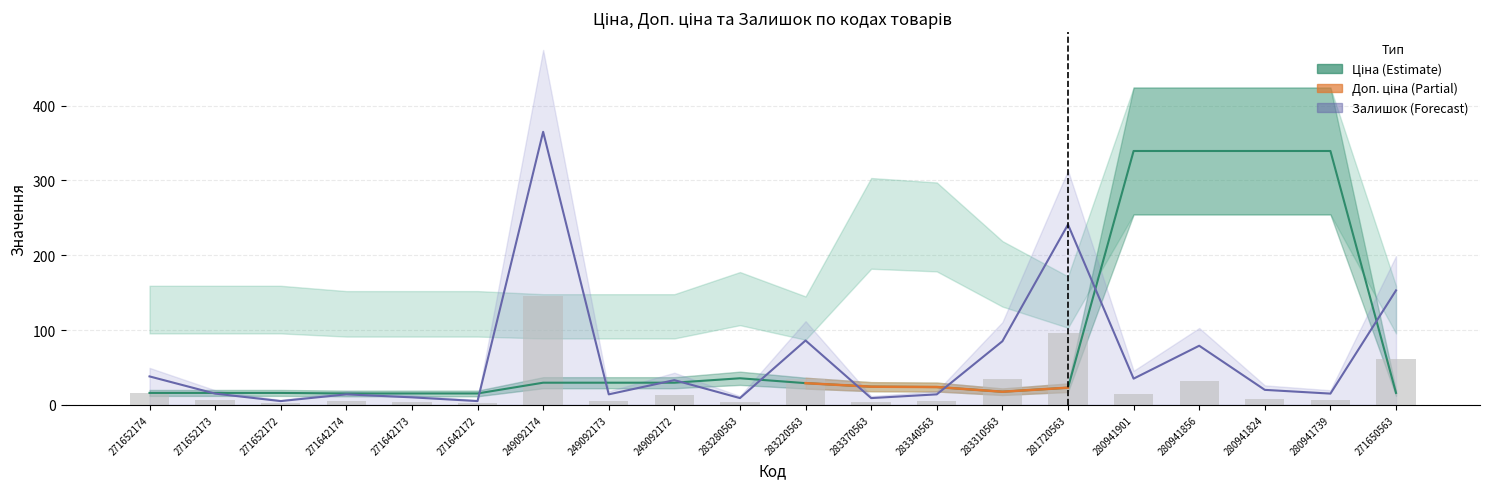

What is the smallest value displayed?

2.0